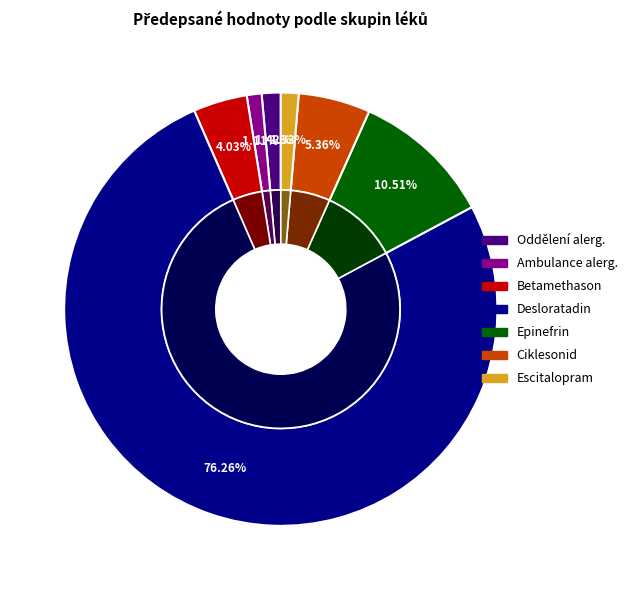

Which has a higher value, Desloratadin or Escitalopram?

Desloratadin